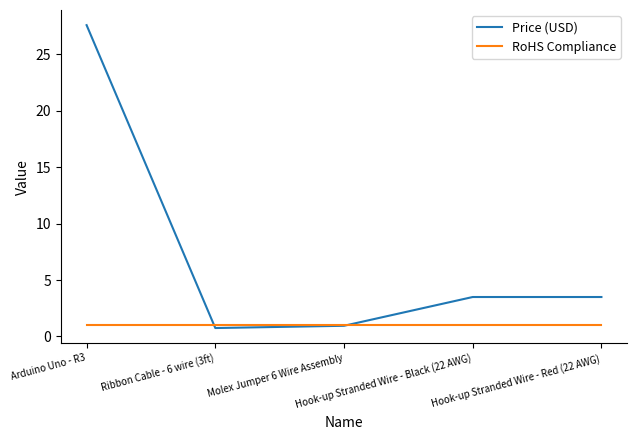

Where do Price (USD) and RoHS Compliance first cross each other?

Arduino Uno - R3 and Ribbon Cable - 6 wire (3ft)